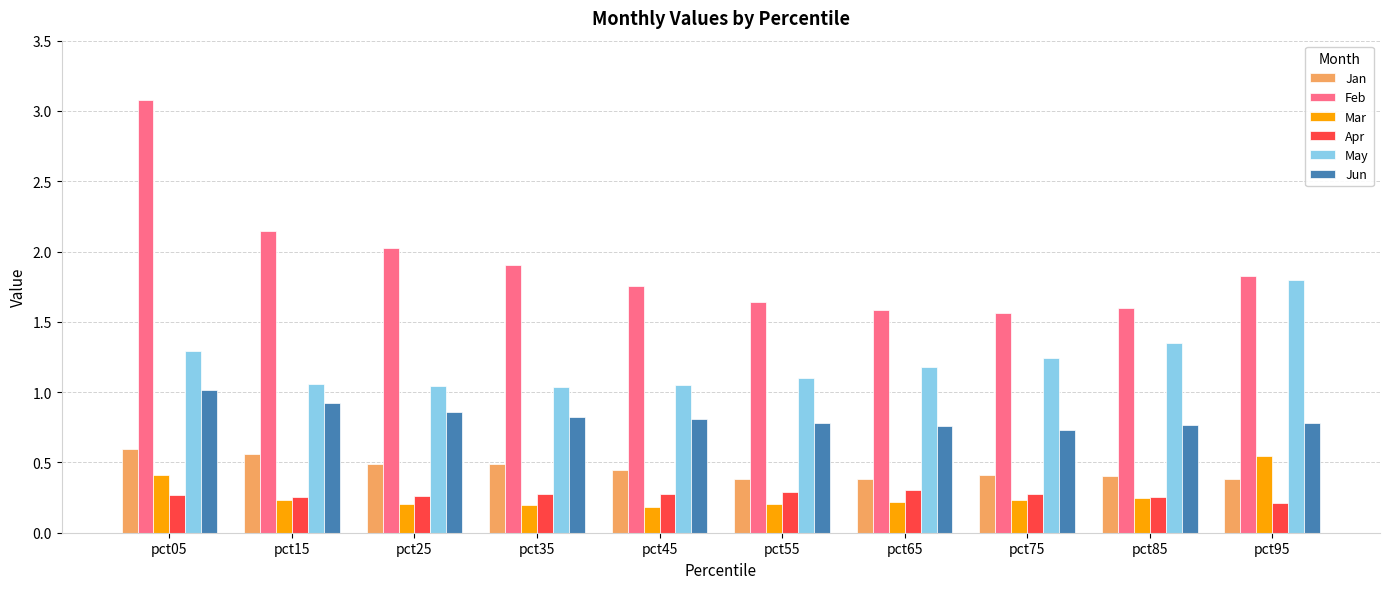

Which series has the largest range (max minus min)?

Feb